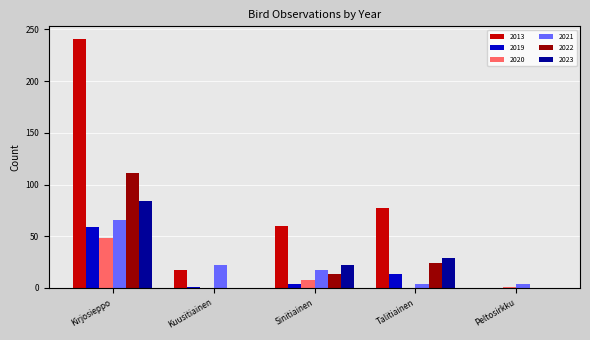

Is the value of 2013 at Talitiainen greater than the value of 2019 at Kirjosieppo?

Yes